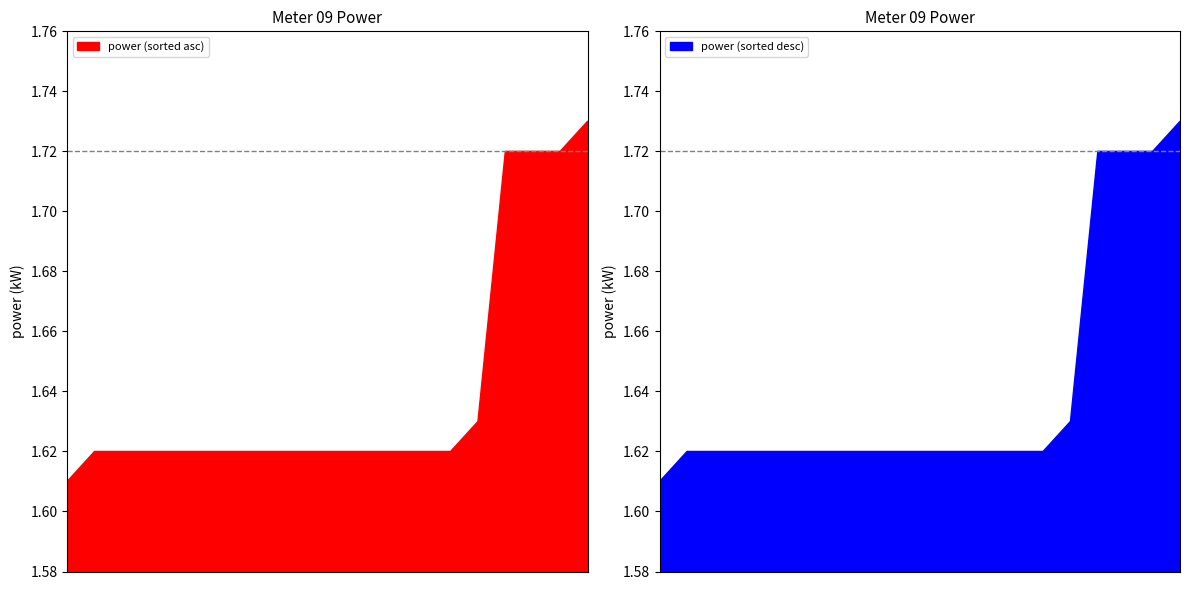

Is it true that the value at 01:15 is 0.5?

False